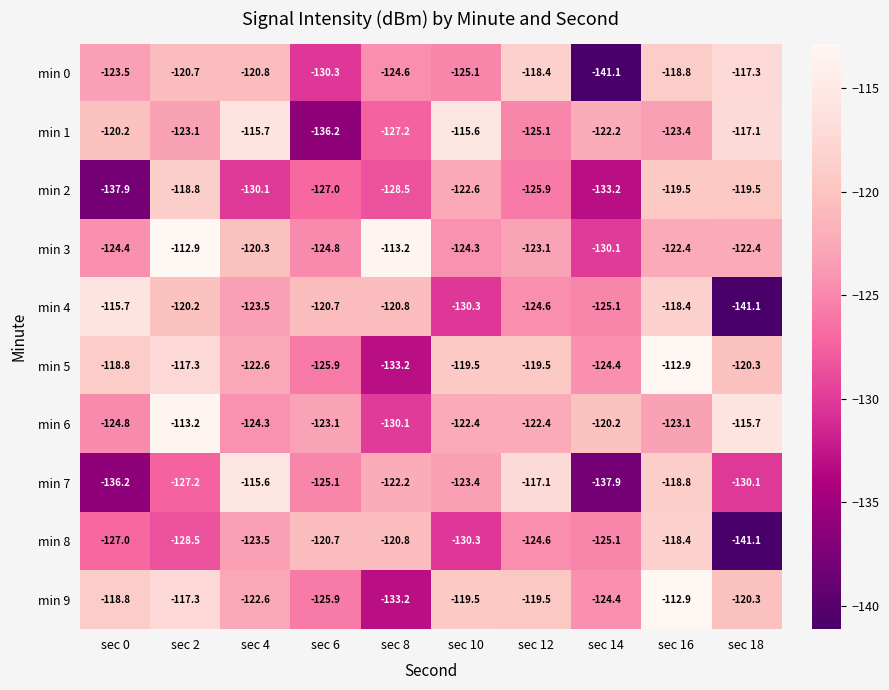

At which category is the sum across all series the highest?

sec 16